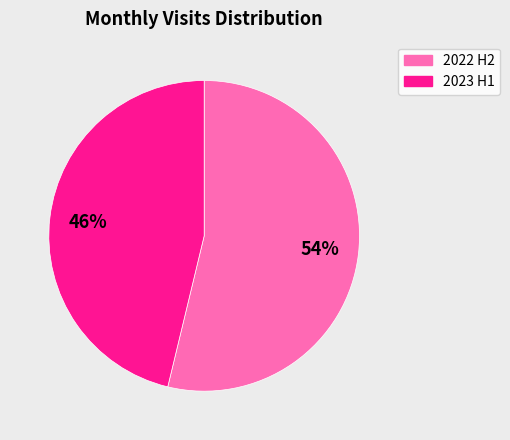

Count the number of slices in the pie.

2